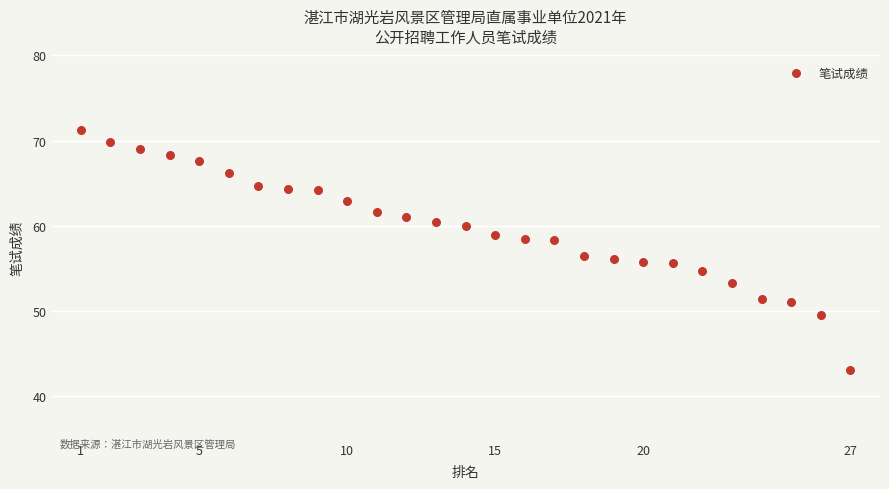

What is the range of Y values (max minus min)?

28.1